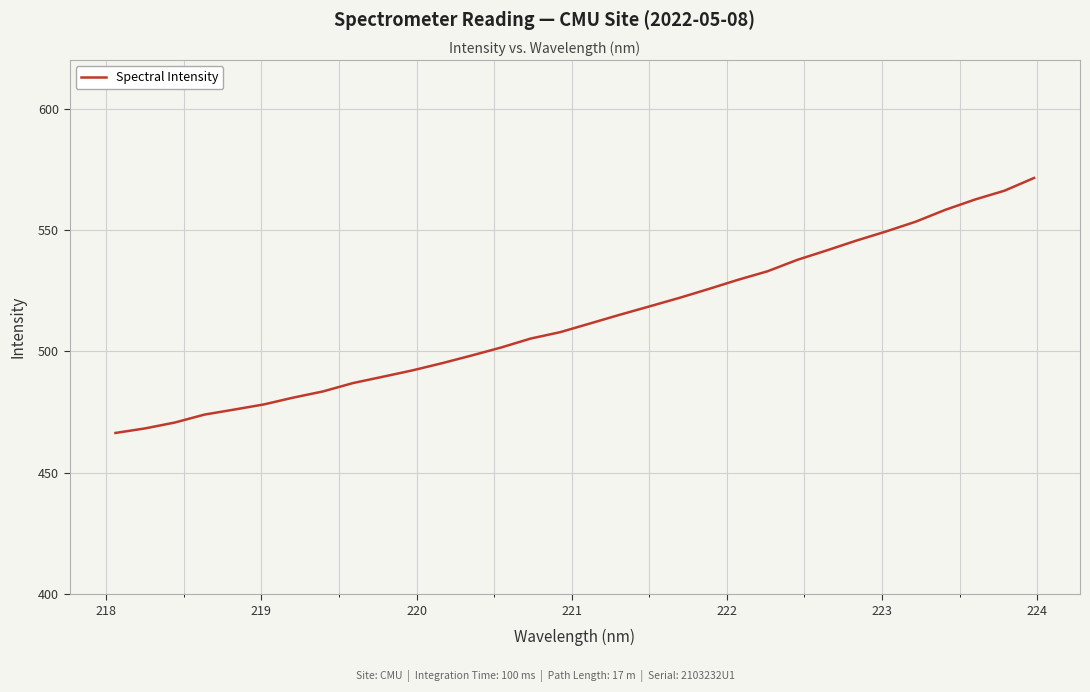

What is the greatest value displayed?

571.4